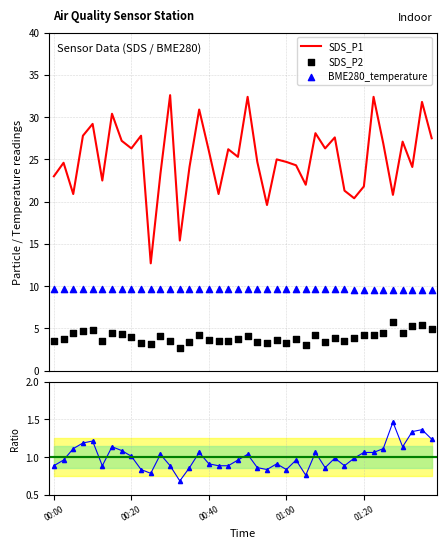

At which category is the sum across all series the highest?

01:35